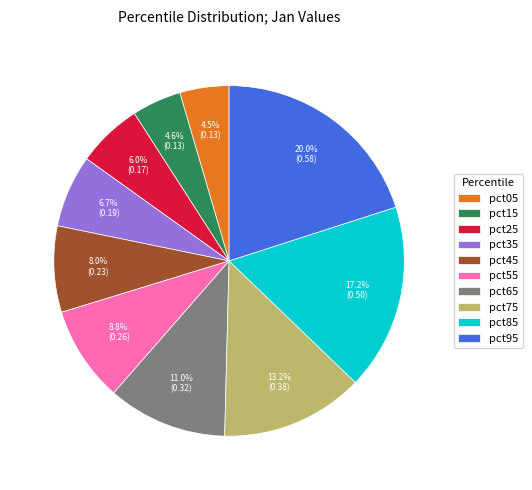

Does pct95 represent more than half of the total?

No